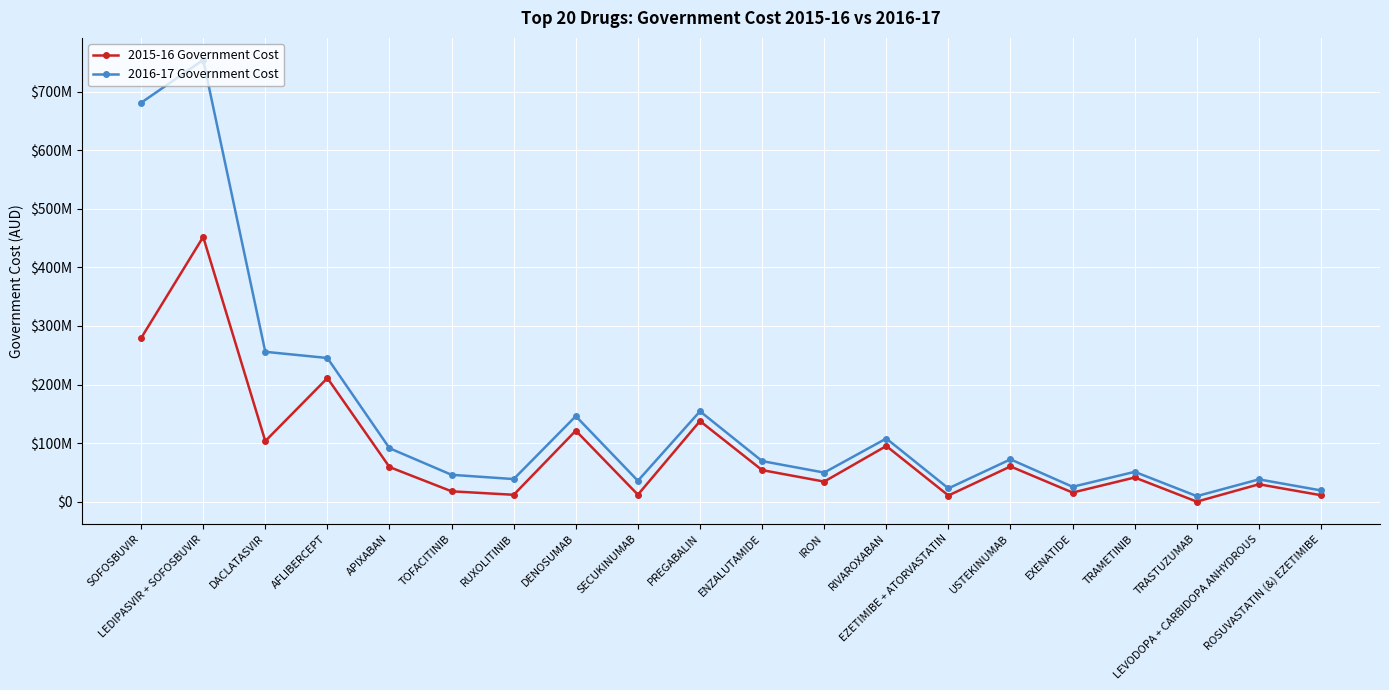

Where does the 2016-17 Government Cost series first go above 69464919?

SOFOSBUVIR